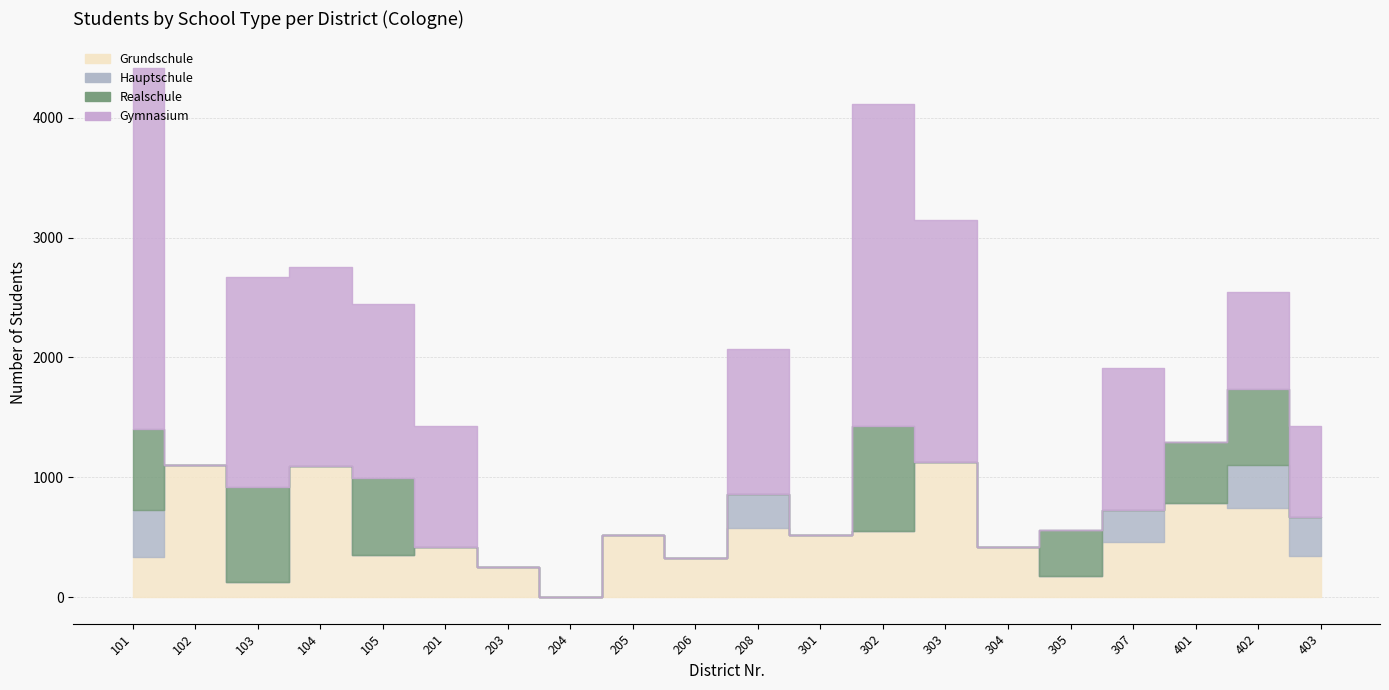

Between which two adjacent categories do Grundschule and Gymnasium first intersect?

101 and 102